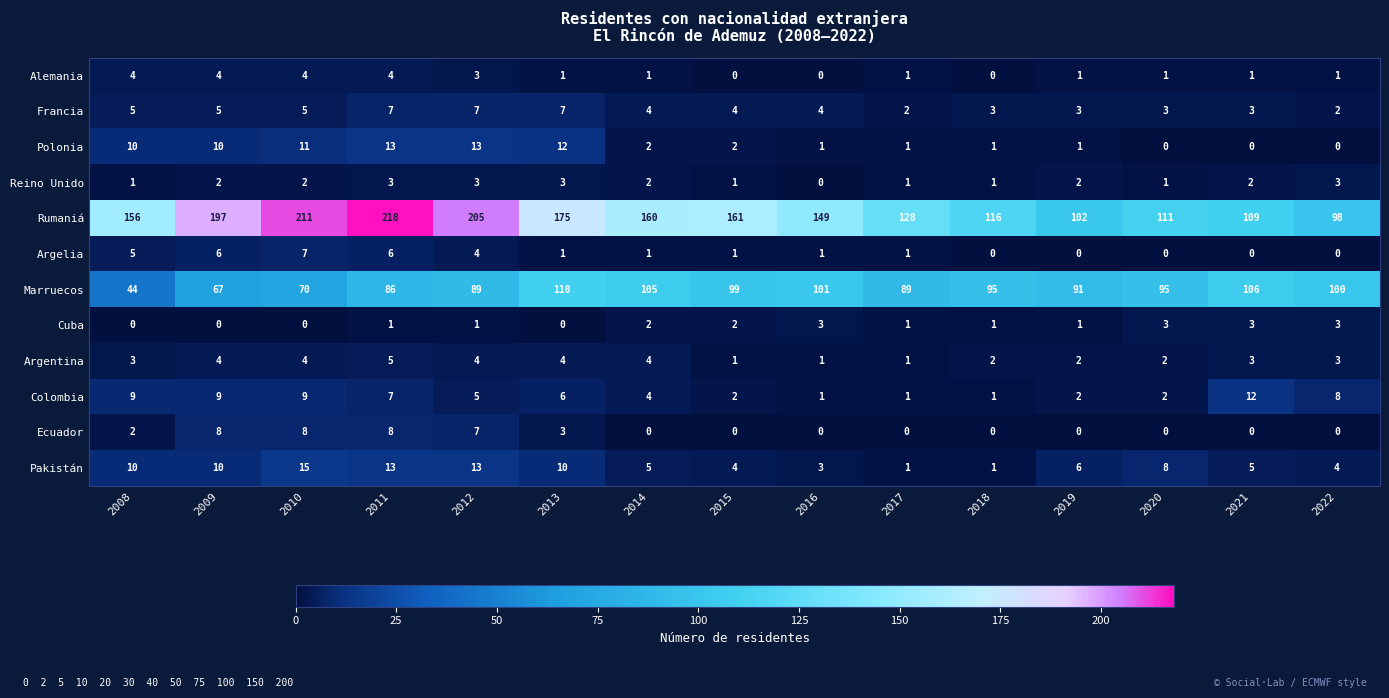

At which label does Reino Unido reach its minimum?

2016